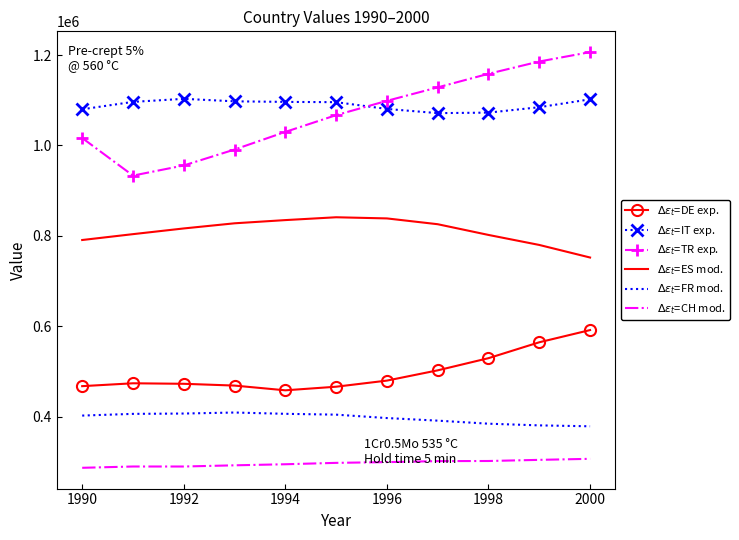

What is the maximum value shown in the chart?

1206525